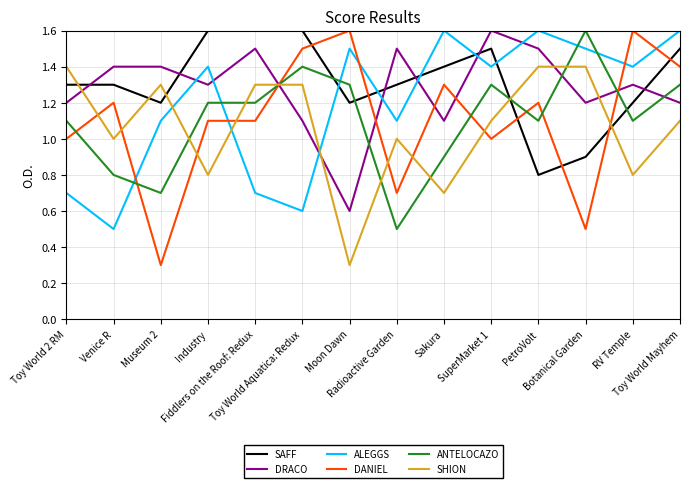

True or false: SAFF and ALEGGS intersect in this chart.

True